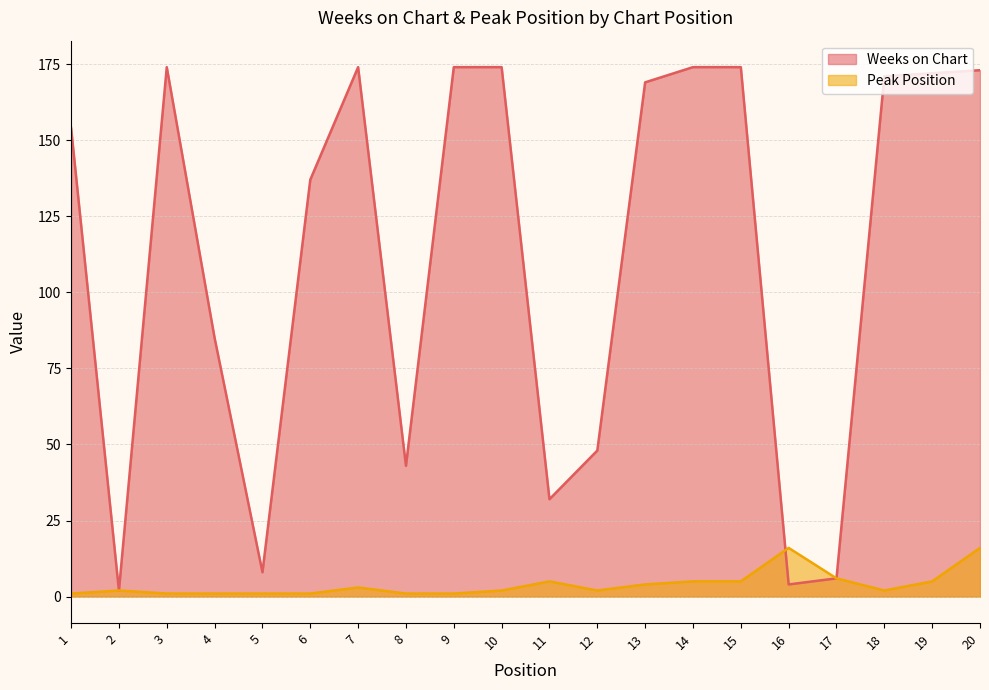

How many lines are shown in the chart?

2